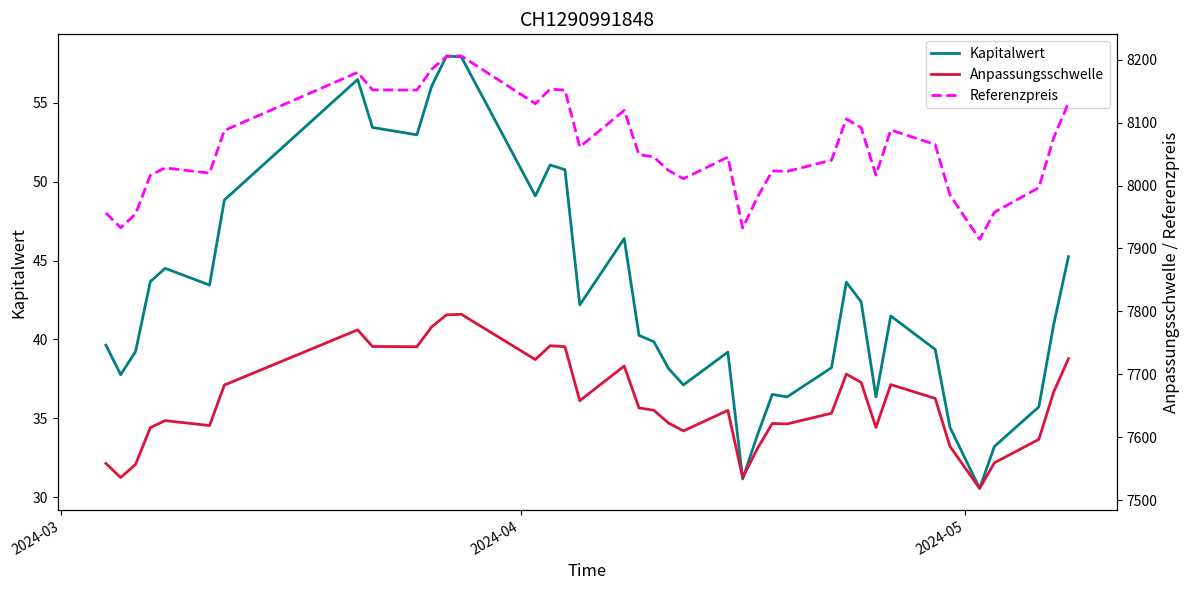

What is the value of the Referenzpreis point at the 38th from the left?

8075.7